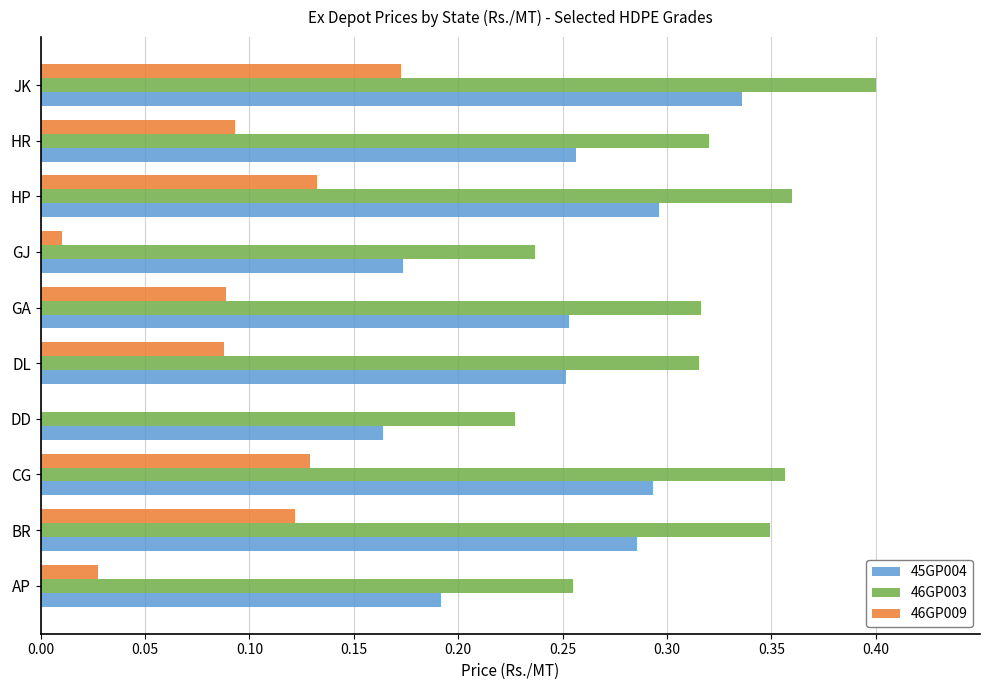

How many 46GP003 values are between 0 and 1?

10